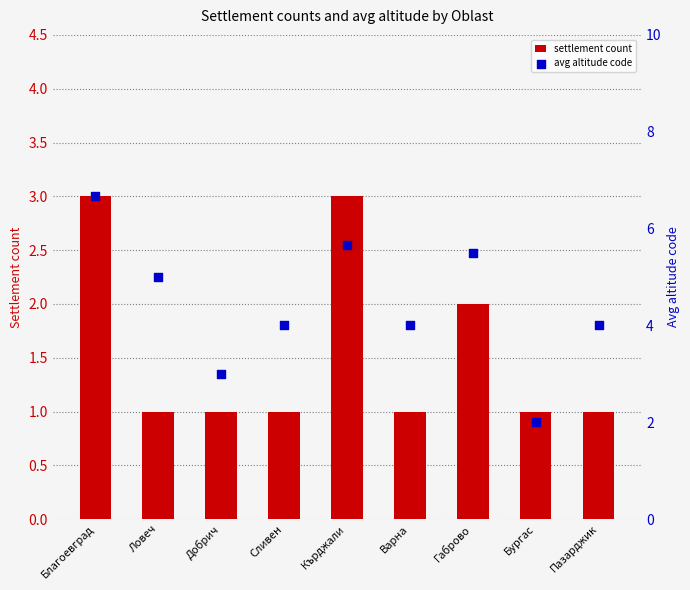

Which series has the widest spread of Y values?

avg altitude code